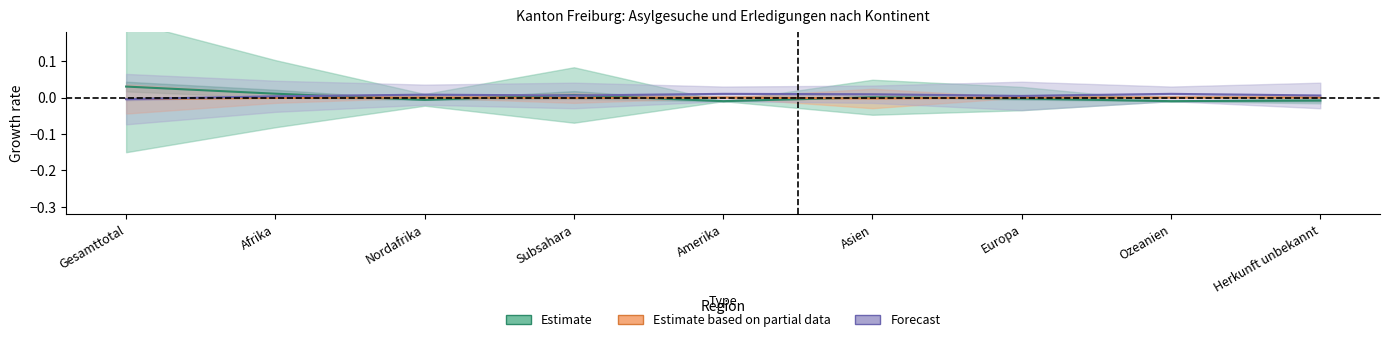

Between Subsahara and Amerika, which series saw the biggest shift?

Estimate